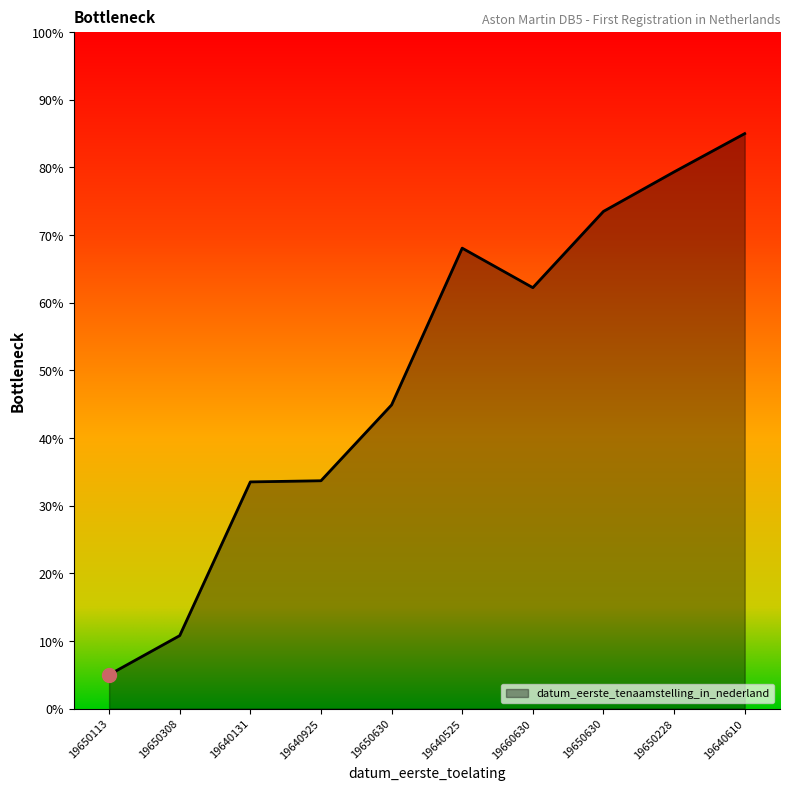

What is the label of the 7th point from the left?

19660630